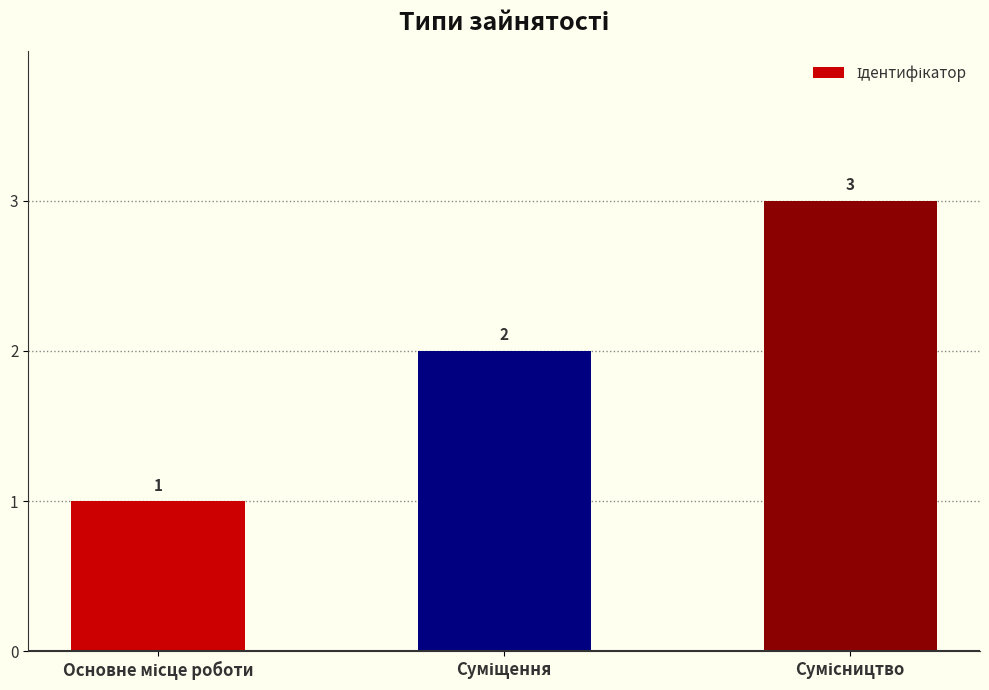

How many bars are there in total?

3